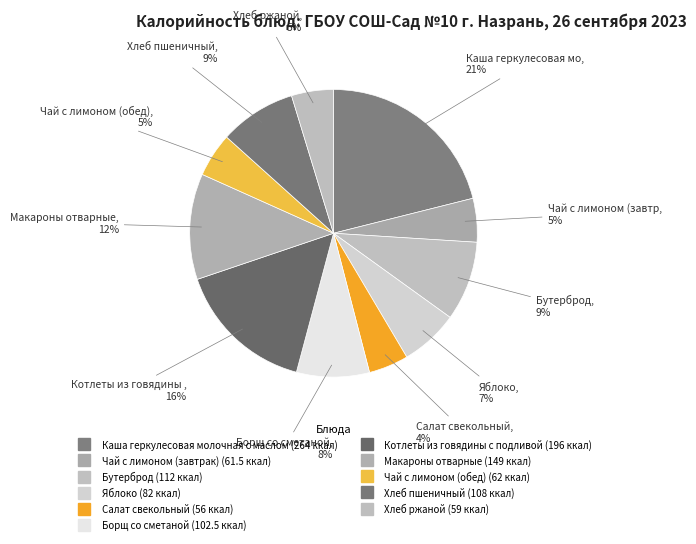

To the nearest percent, what is the combined percentage of Чай с лимоном (обед) and Хлеб ржаной?

10%